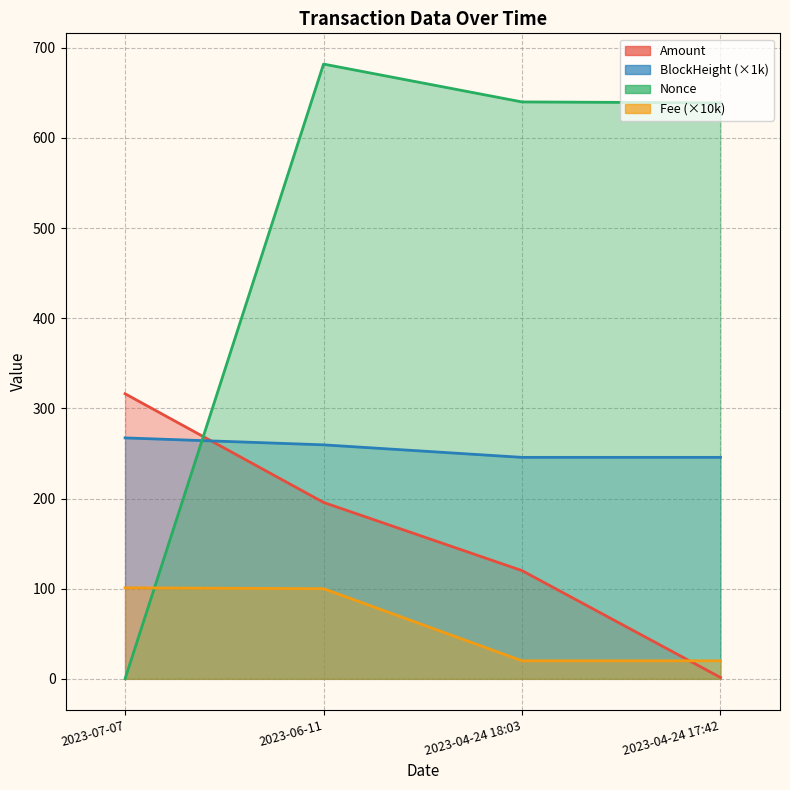

What is the label of the 4th point from the right?

2023-07-07